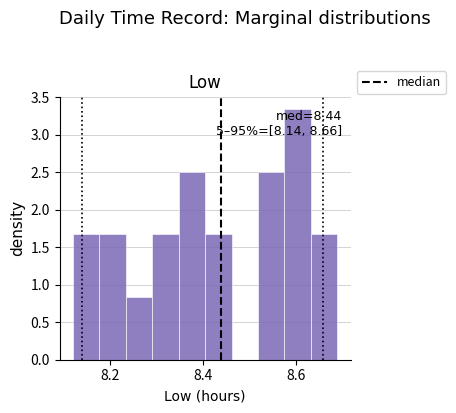

Read against the x-axis, roughly where is the centre of the tallest bar?

8.60